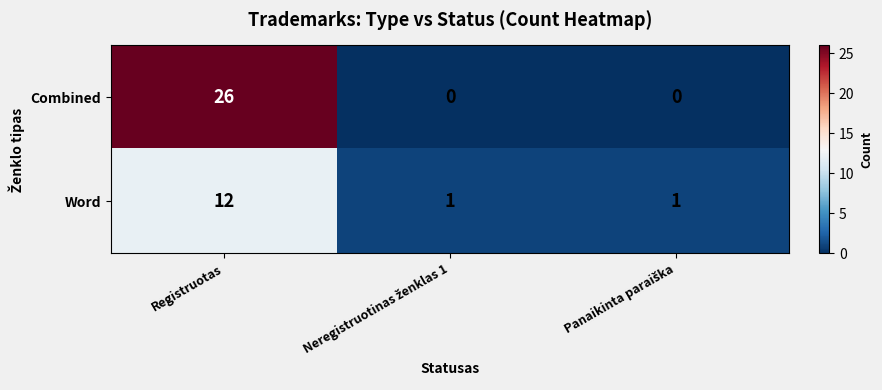

At which category is the sum across all series the highest?

Registruotas